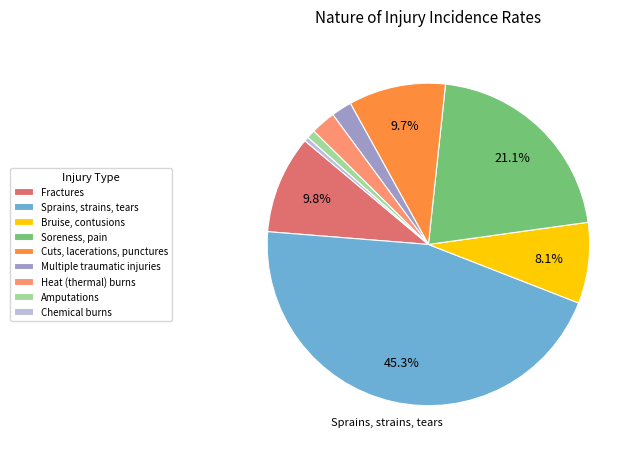

How many segments does this pie chart have?

9